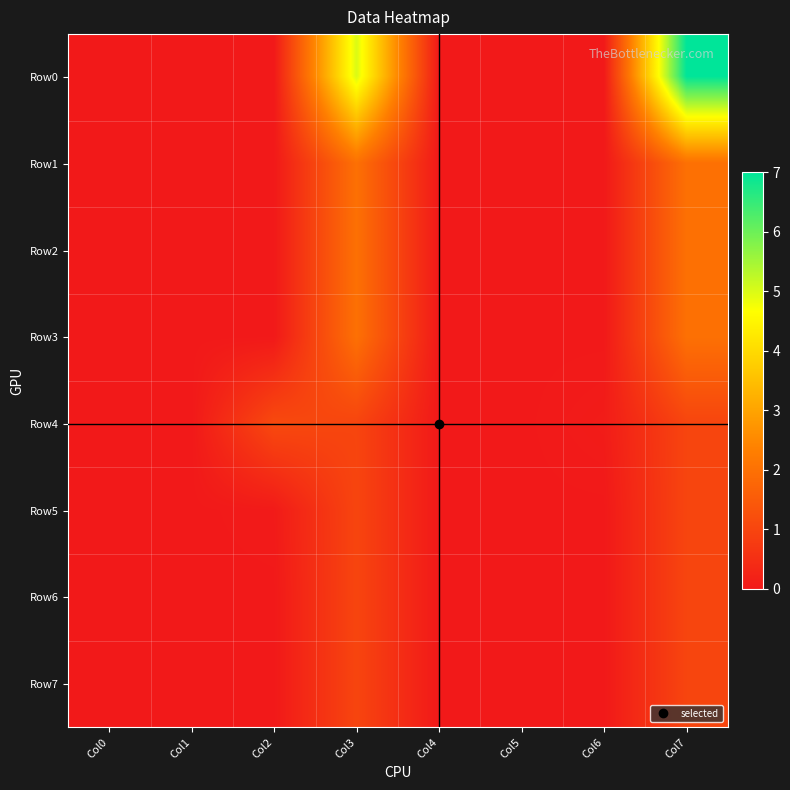

Reading left to right, list all the values displayed in this chart.

Row0: Col0=0.0	Col1=0.0	Col2=0.0	Col3=5.0	Col4=0.0	Col5=0.0	Col6=0.0	Col7=7.0
Row1: Col0=0.0	Col1=0.0	Col2=0.0	Col3=2.0	Col4=0.0	Col5=0.0	Col6=0.0	Col7=2.0
Row2: Col0=0.0	Col1=0.0	Col2=0.0	Col3=2.0	Col4=0.0	Col5=0.0	Col6=0.0	Col7=2.0
Row3: Col0=0.0	Col1=0.0	Col2=0.0	Col3=2.0	Col4=0.0	Col5=0.0	Col6=0.0	Col7=2.0
Row4: Col0=0.0	Col1=0.0	Col2=1.1	Col3=1.0	Col4=0.0	Col5=0.0	Col6=0.1	Col7=1.0
Row5: Col0=0.0	Col1=0.0	Col2=0.0	Col3=1.0	Col4=0.0	Col5=0.0	Col6=0.0	Col7=1.0
Row6: Col0=0.0	Col1=0.0	Col2=0.0	Col3=1.0	Col4=0.0	Col5=0.0	Col6=0.0	Col7=1.0
Row7: Col0=0.0	Col1=0.0	Col2=0.0	Col3=1.0	Col4=0.0	Col5=0.0	Col6=0.0	Col7=1.0